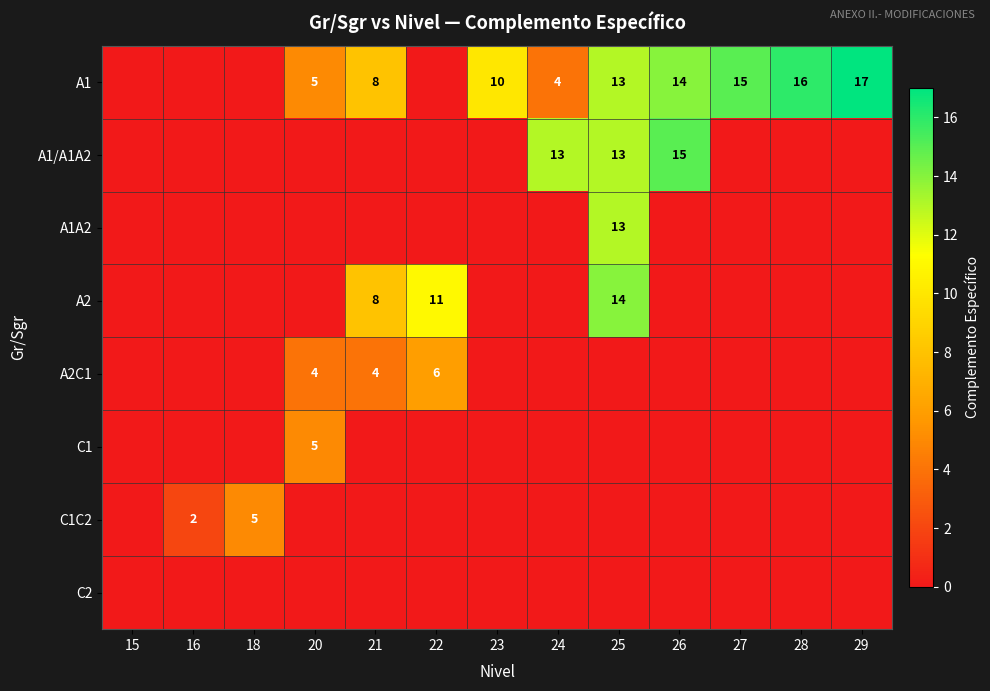

At which category is the sum across all series the highest?

25